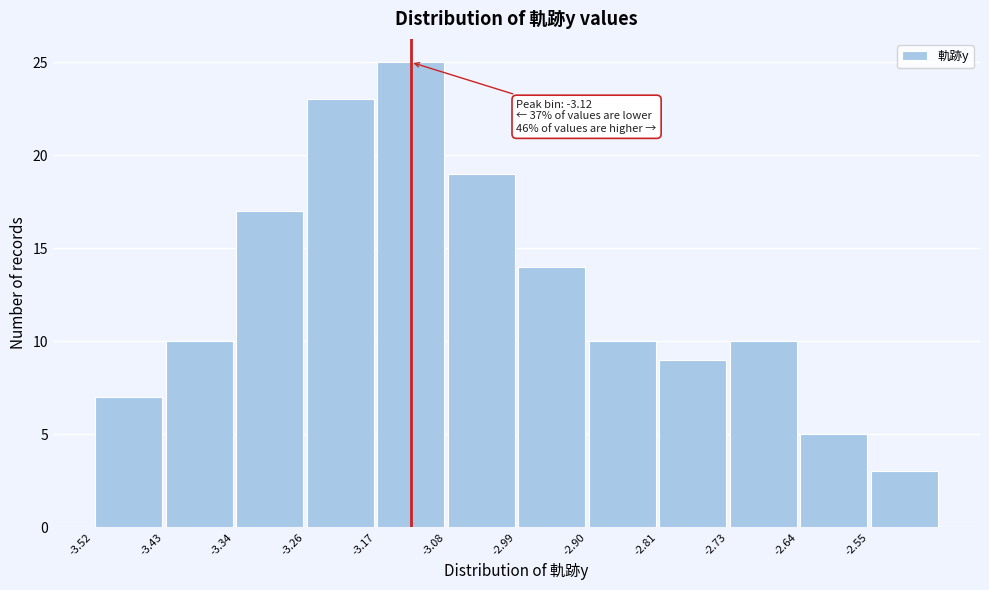

Over which range of the x-axis is the bar tallest?

-3.17 to -3.08